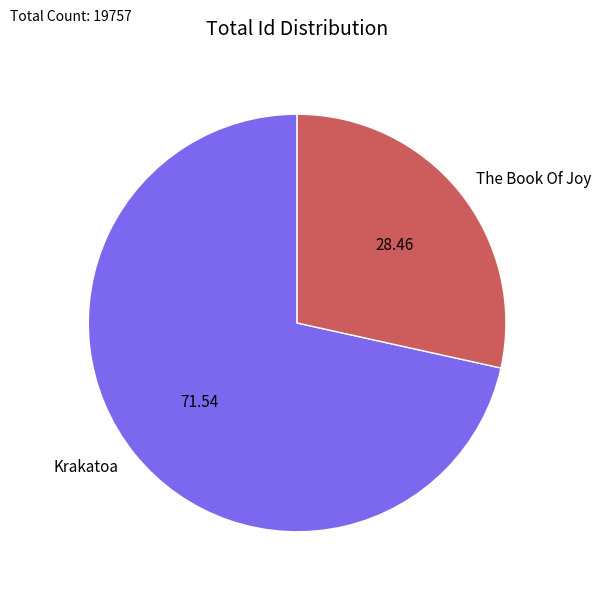

Count the number of slices in the pie.

2